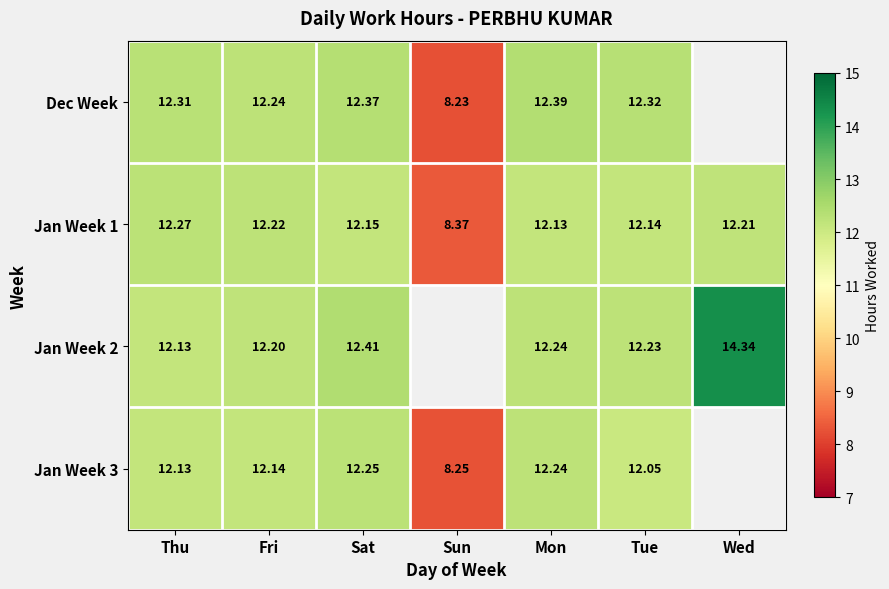

Between Thu and Sun, which is larger?

Thu